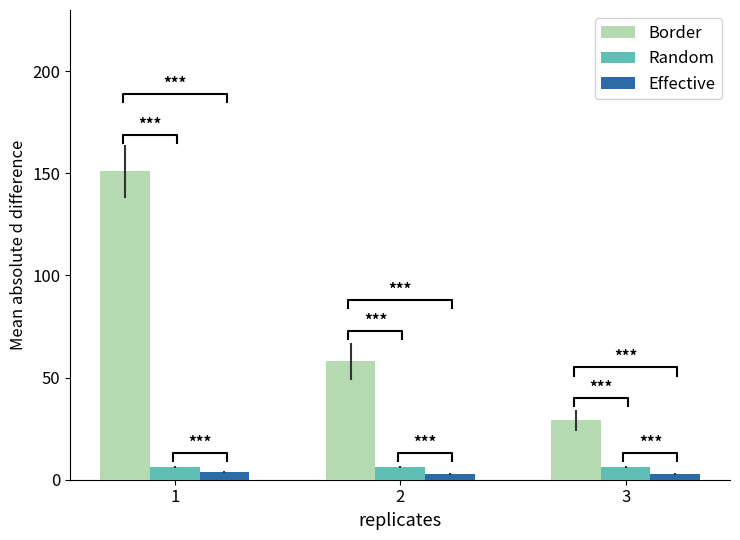

At which category is the sum across all series the highest?

1